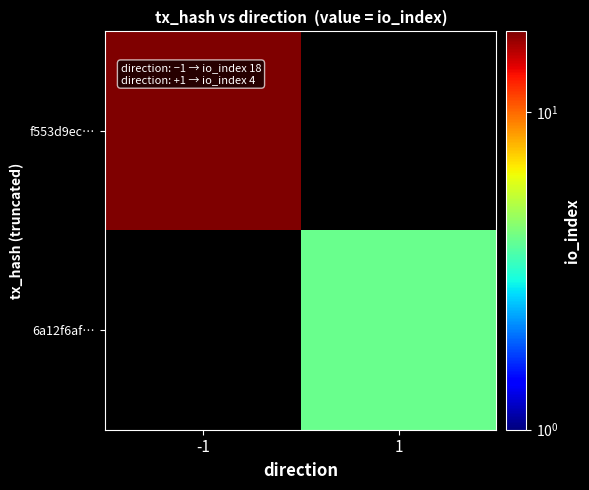

How many distinct data groups are displayed?

2